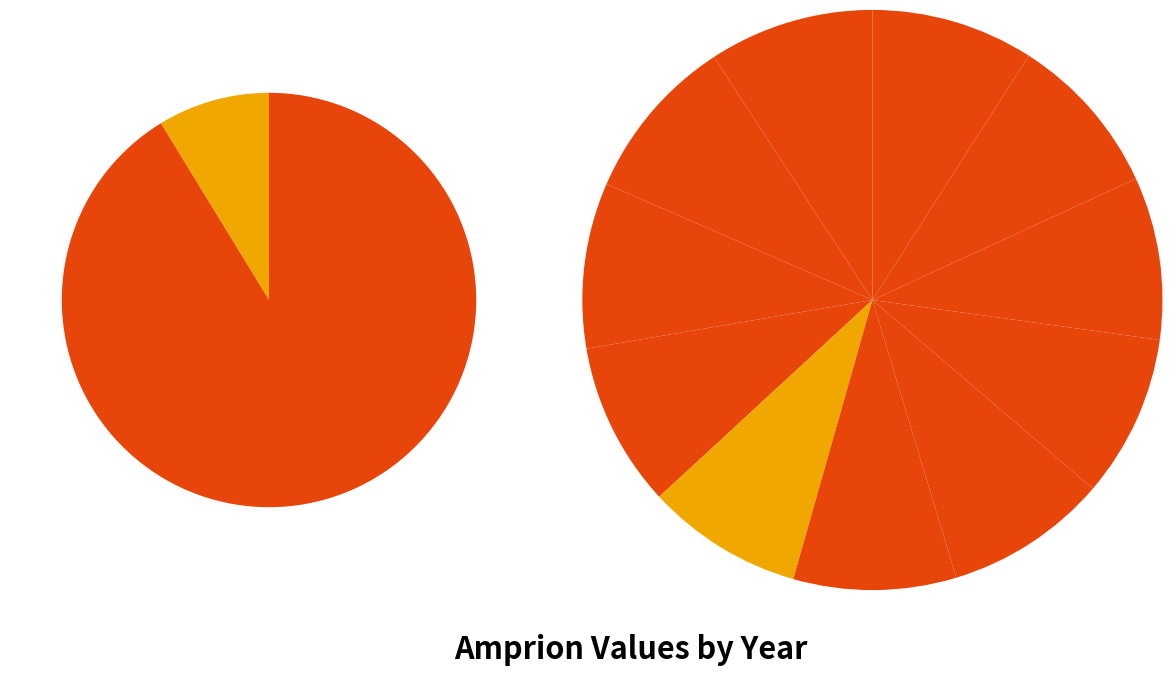

Is 2019 the majority of the pie?

No